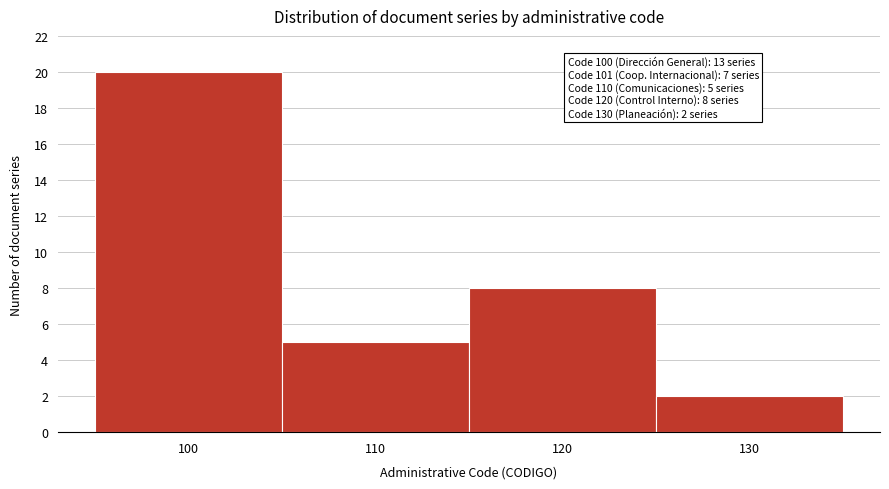

Which range on the x-axis has the tallest bar?

95 to 105